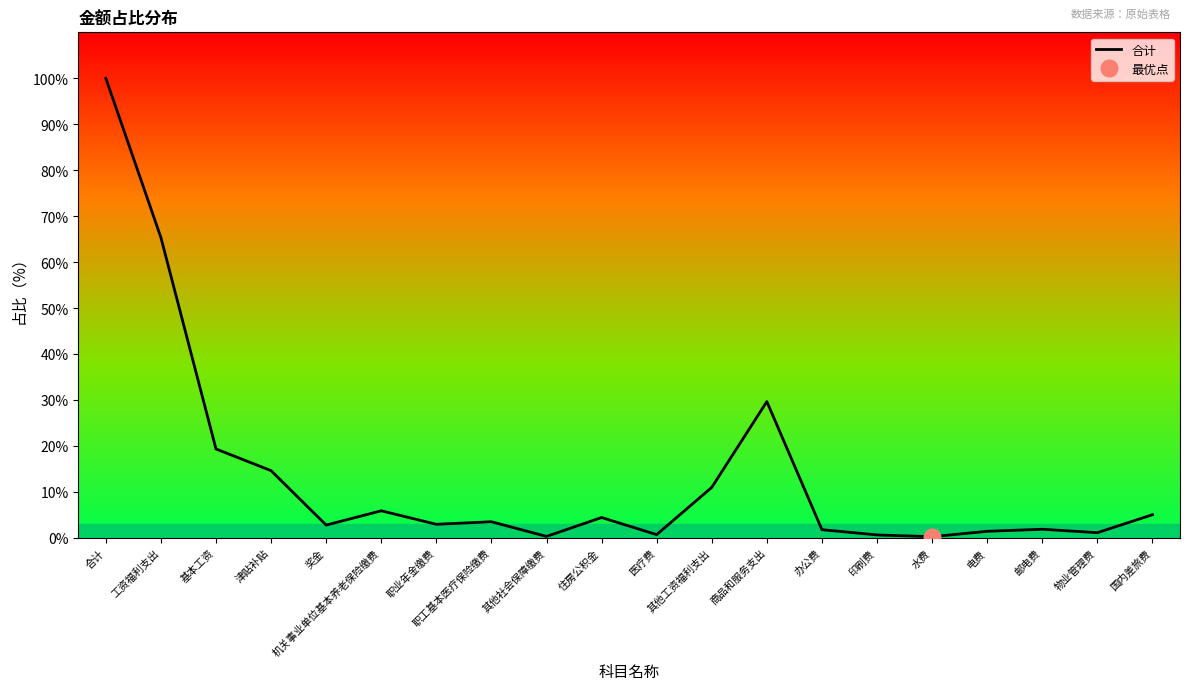

At which category does the chart reach its peak across all series?

合计